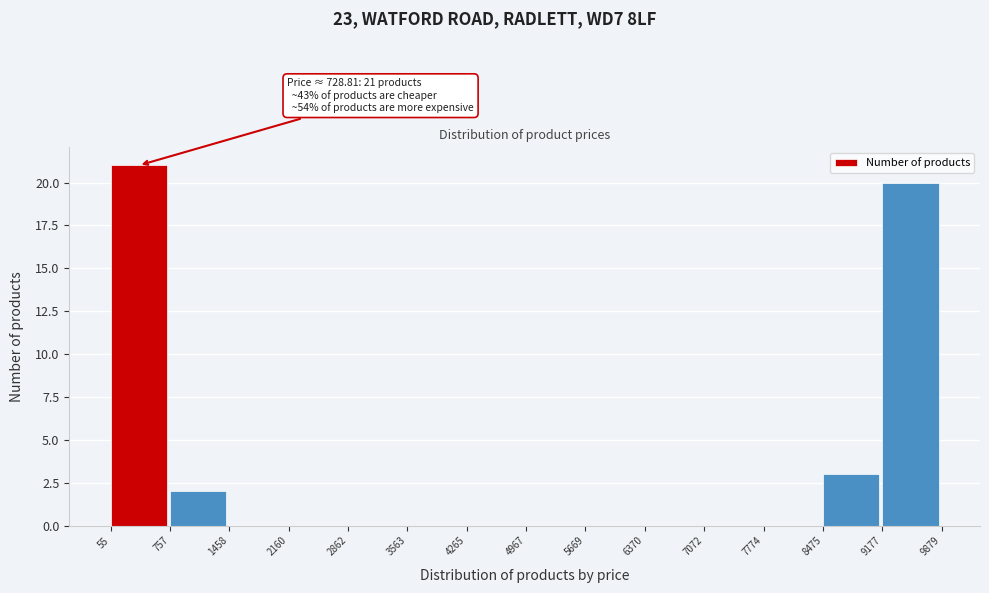

Which range on the x-axis has the tallest bar?

55 to 757